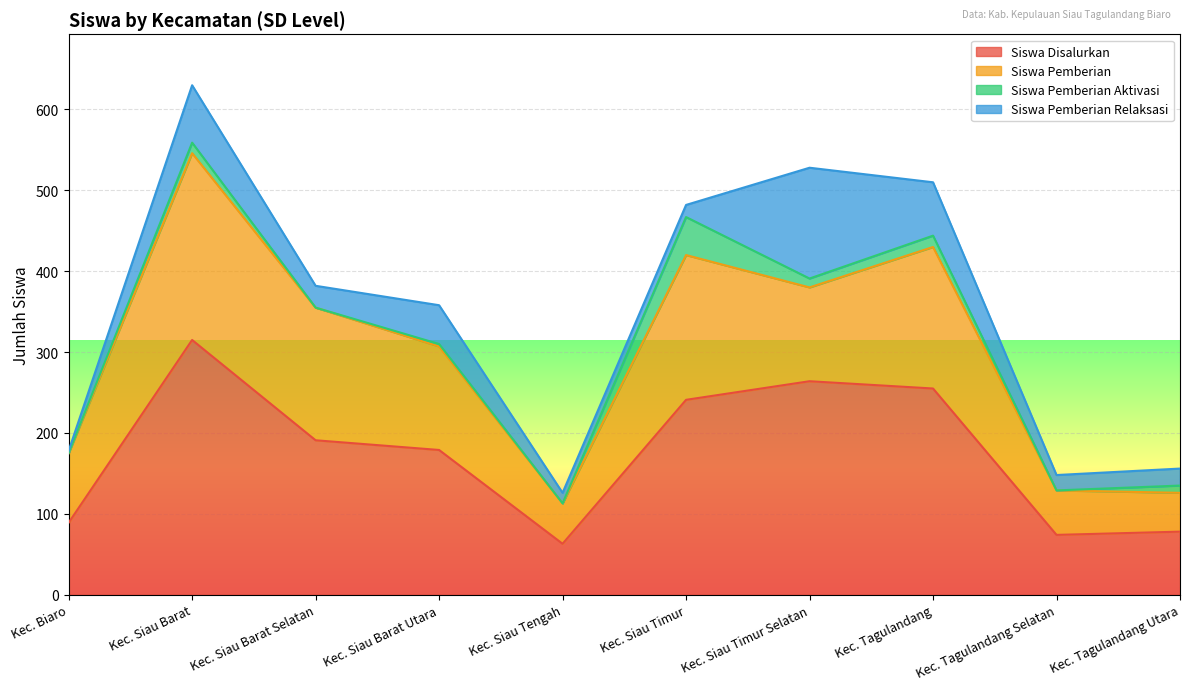

True or false: Siswa Pemberian Aktivasi and Siswa Pemberian intersect in this chart.

False